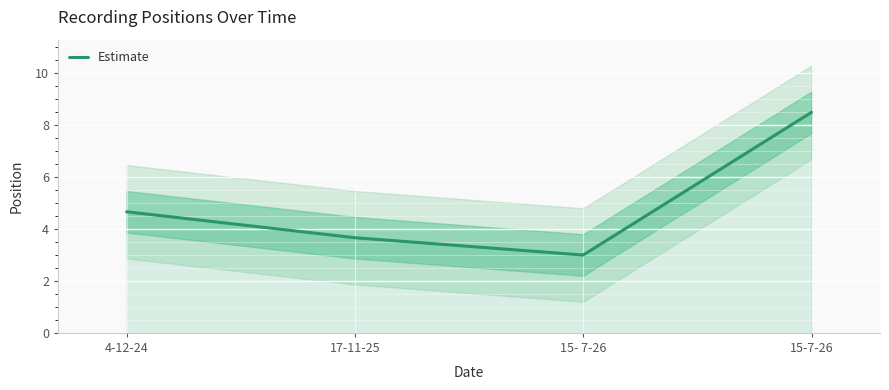

Which category has the highest value across all series?

15-7-26